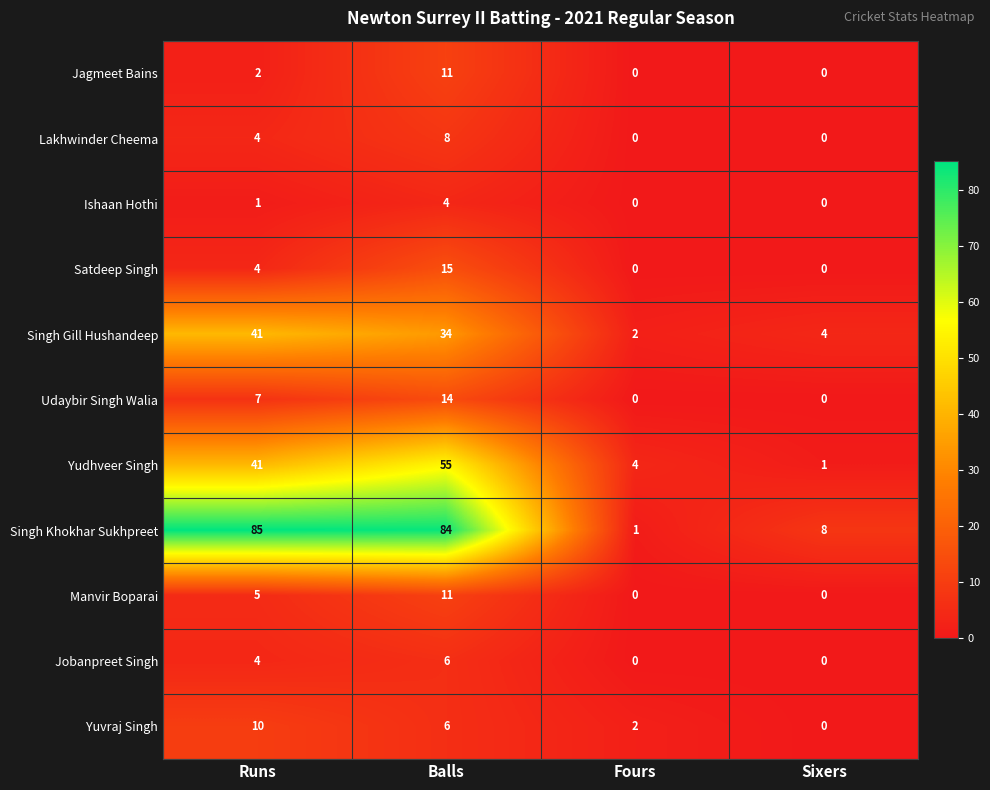

Which series has the largest range (max minus min)?

Singh Khokhar Sukhpreet